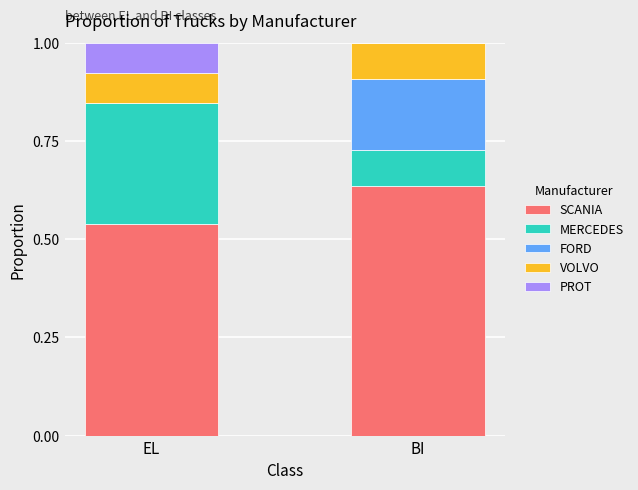

Which category has the highest value in the SCANIA series?

BI